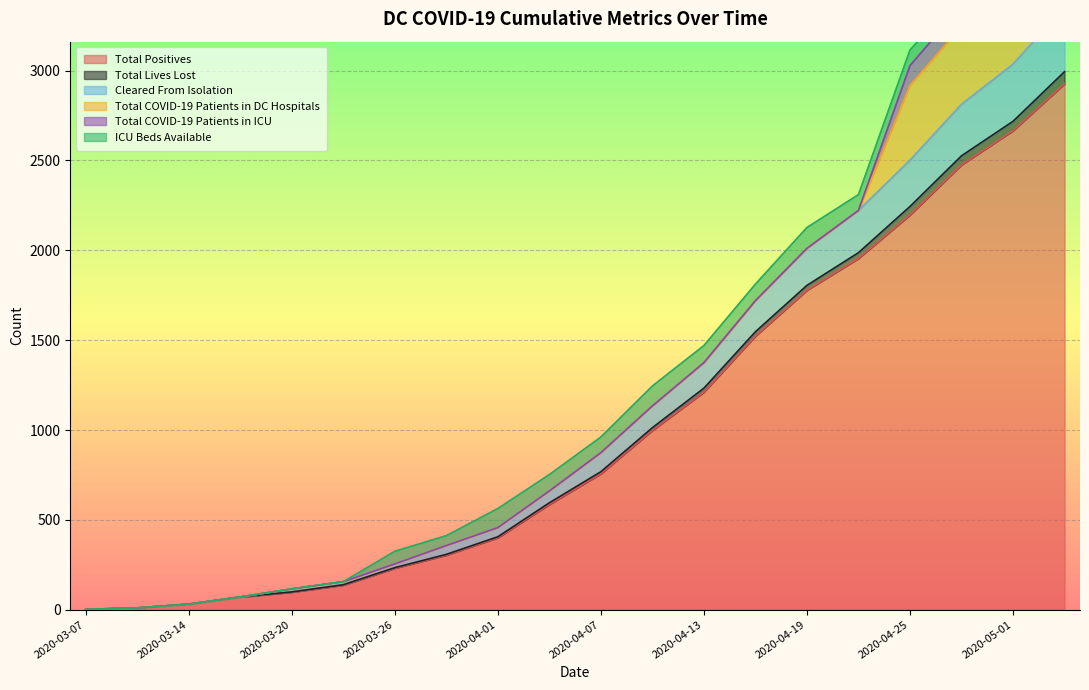

The value of Total Positives at 2020-04-13 is 812. True or false?

False